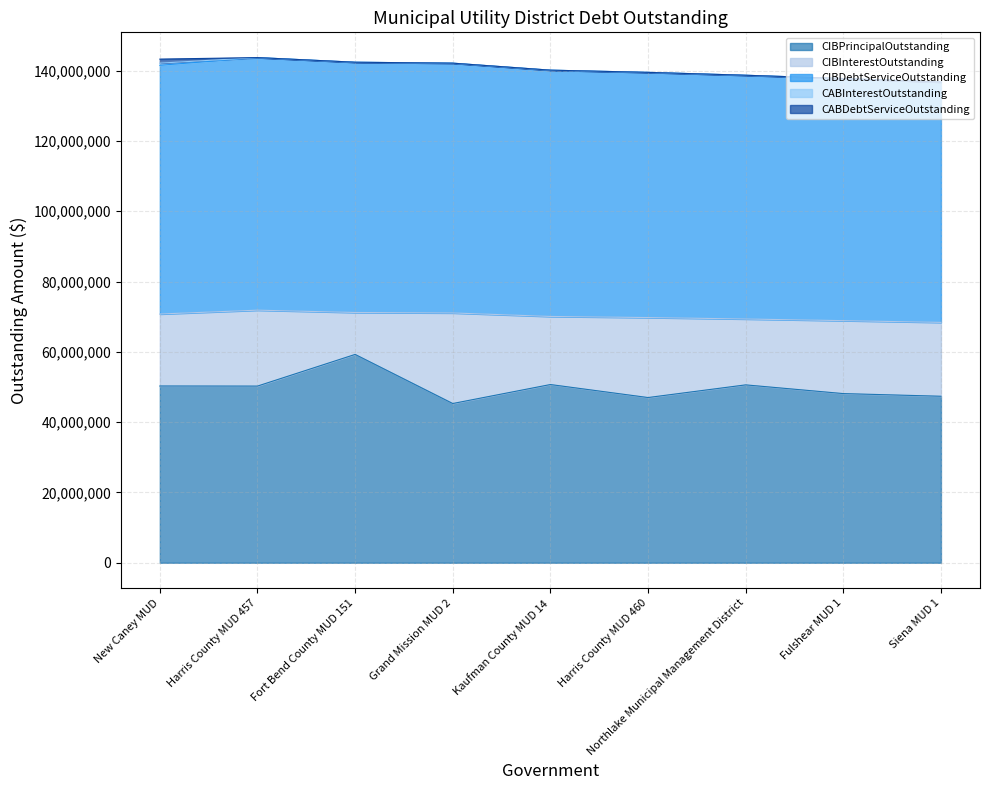

How many data points in CIBInterestOutstanding are less than 20749194?

4